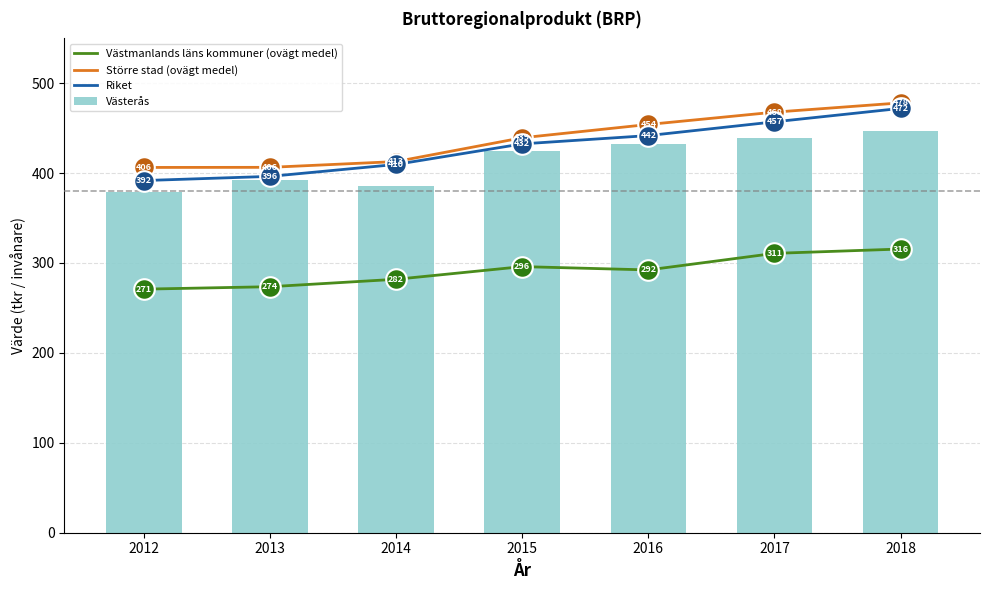

At how many categories does at least one series exceed 365?

7